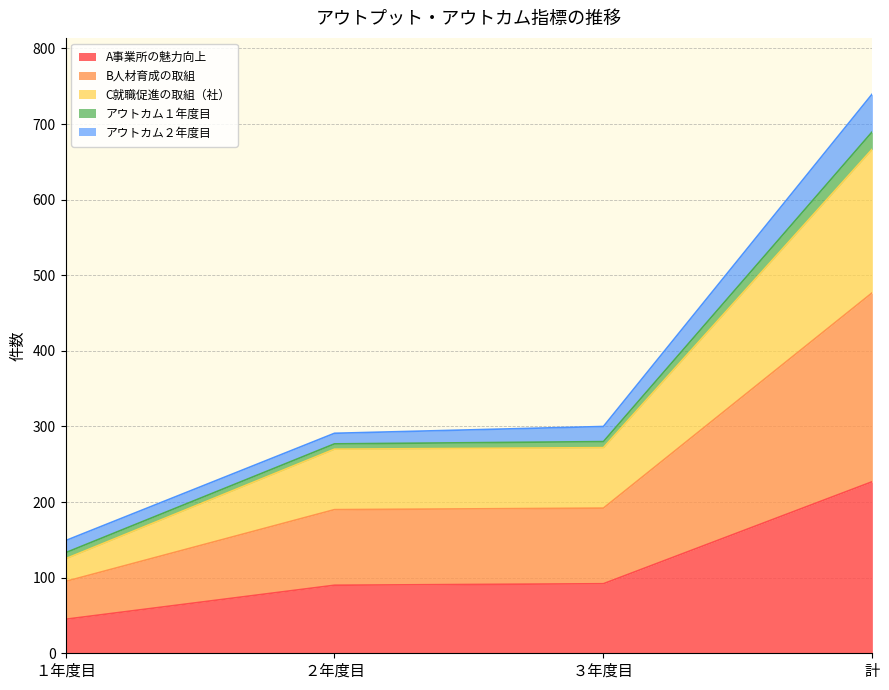

What are all the series names shown in the legend?

A事業所の魅力向上, B人材育成の取組, C就職促進の取組（社）, アウトカム１年度目, アウトカム２年度目